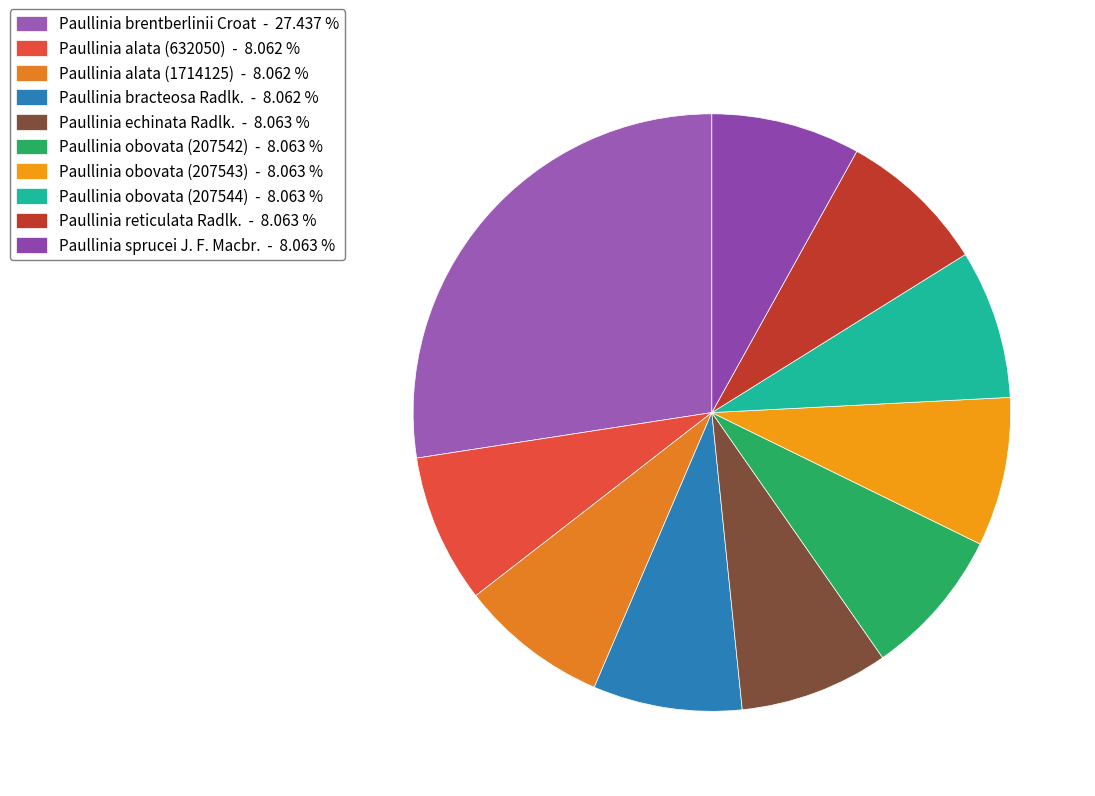

True or false: Paullinia obovata (207544) accounts for 13% of the total.

False